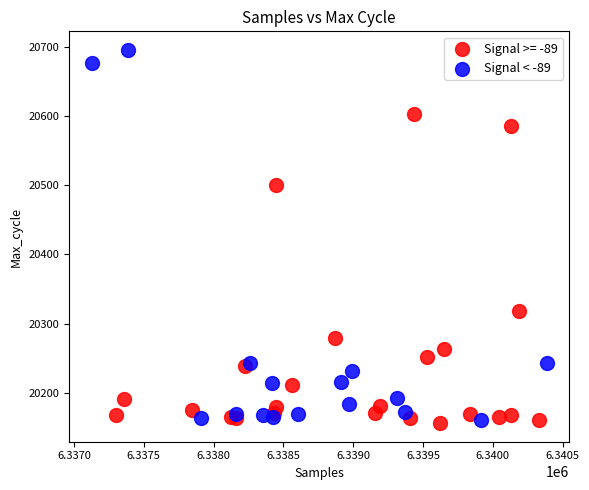

Which series contains the highest Y value?

Signal < -89